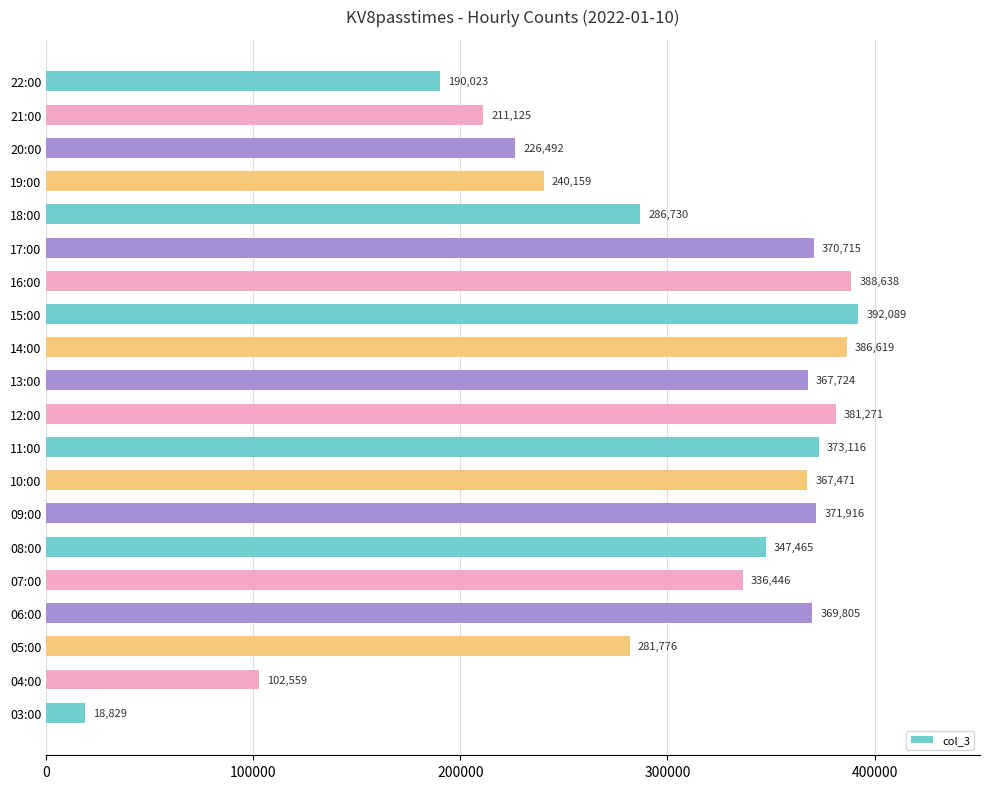

Between 11:00 and 16:00, which is larger?

16:00